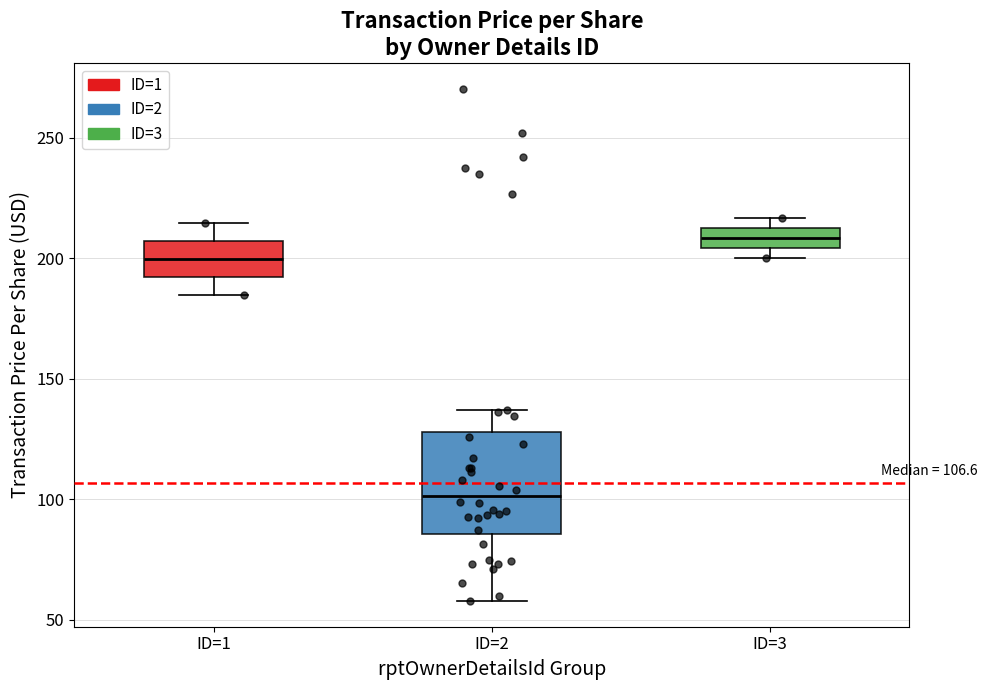

Which box's median line is the highest?

ID=3